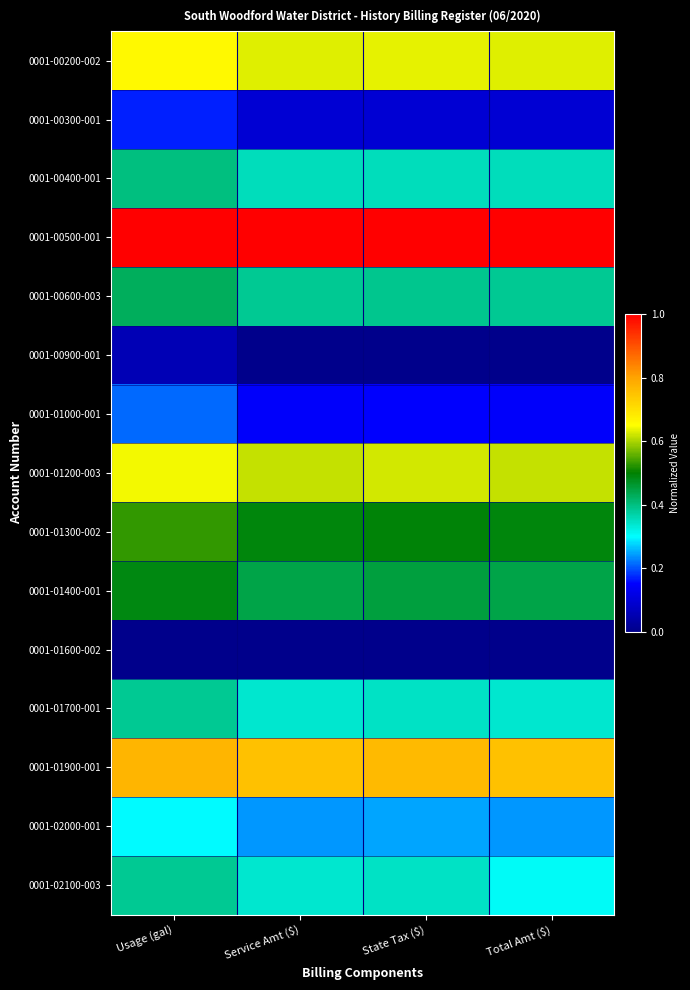

Rank the series at Usage (gal) from lowest to highest value.

0001-01600-002, 0001-00900-001, 0001-00300-001, 0001-01000-001, 0001-02000-001, 0001-01700-001, 0001-02100-003, 0001-00400-001, 0001-00600-003, 0001-01400-001, 0001-01300-002, 0001-01200-003, 0001-00200-002, 0001-01900-001, 0001-00500-001